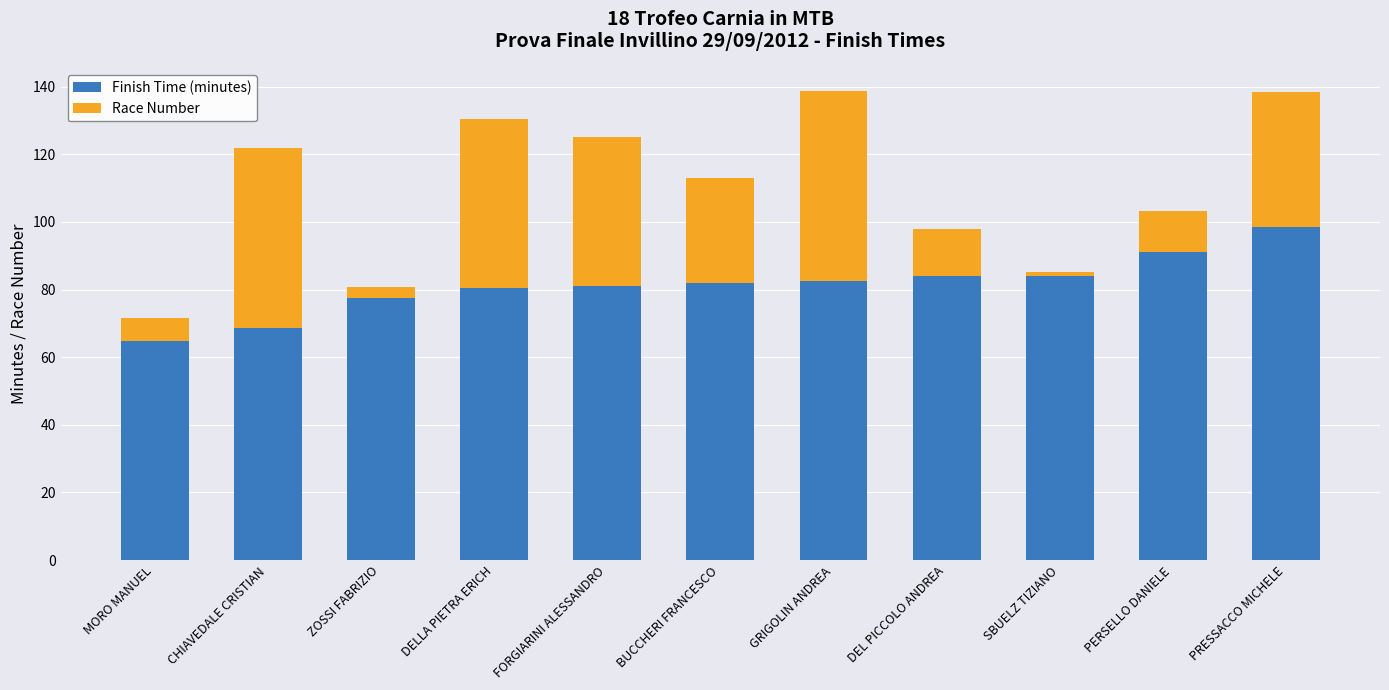

At which label does Finish Time (minutes) reach its minimum?

MORO MANUEL